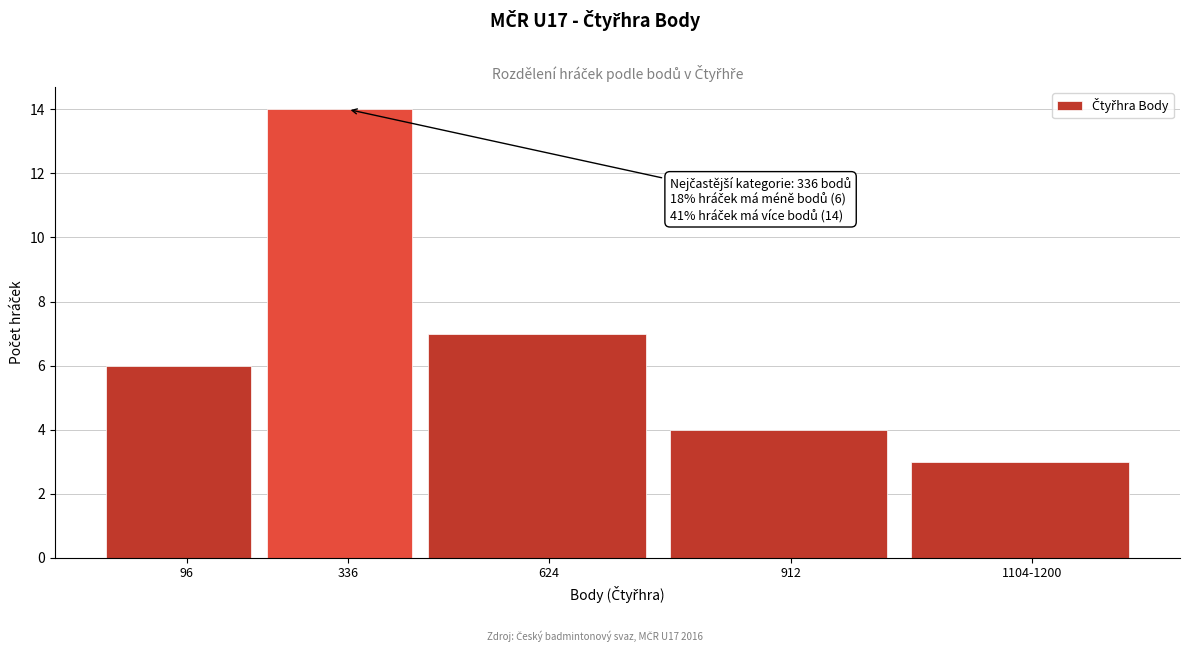

Reading left to right, extract all data points from this chart.

6	14	7	4	3